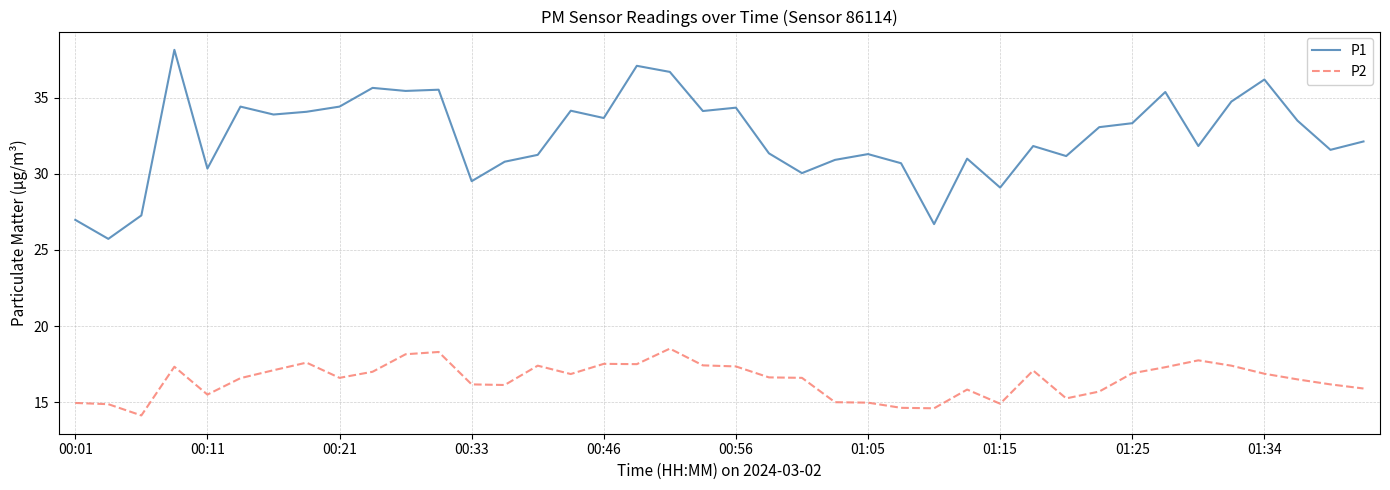

True or false: P2 and P1 intersect in this chart.

False